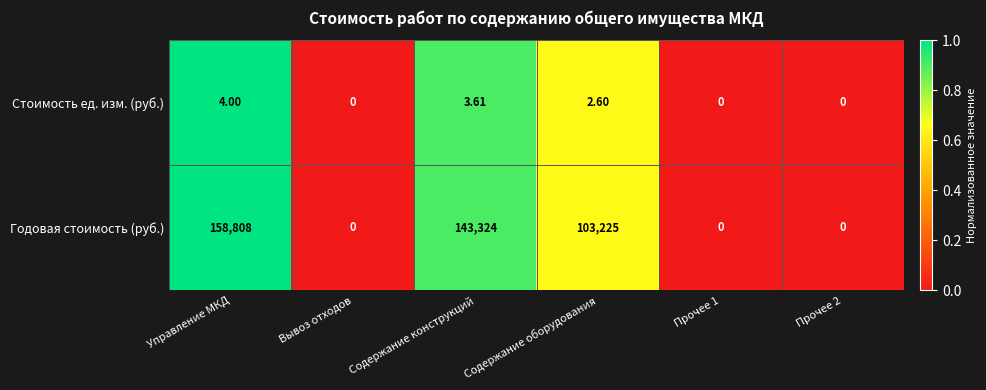

At which label does Годовая стоимость (руб.) first exceed 103225?

Управление МКД